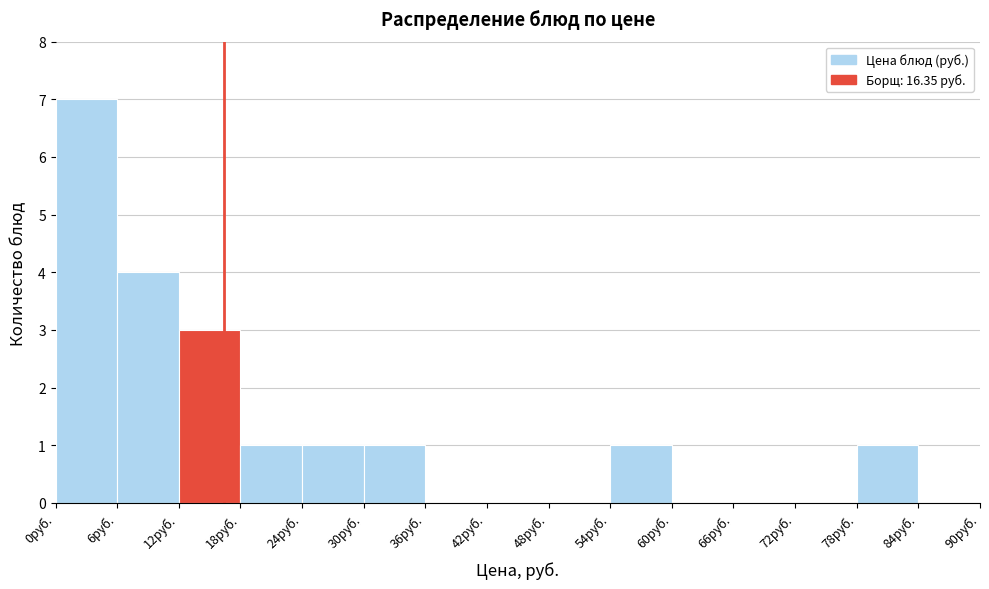

Over which range of the x-axis is the bar tallest?

0 to 6